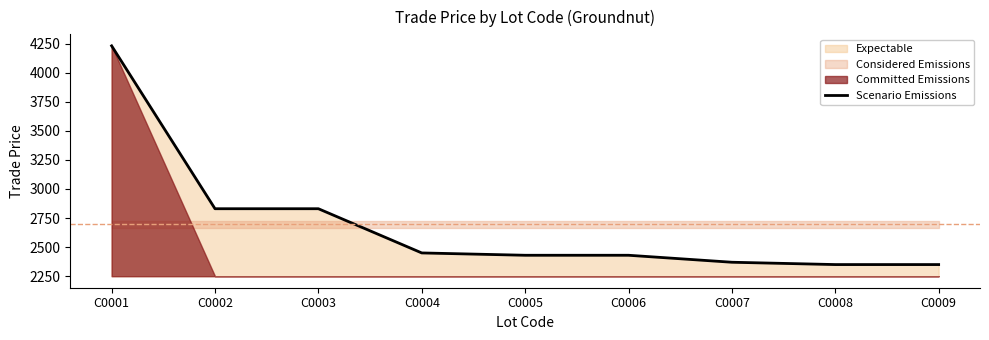

Reading left to right, what are all the values shown in this chart?

C0001=4230.0	C0002=2830.0	C0003=2830.0	C0004=2450.0	C0005=2430.0	C0006=2430.0	C0007=2370.0	C0008=2350.0	C0009=2350.0